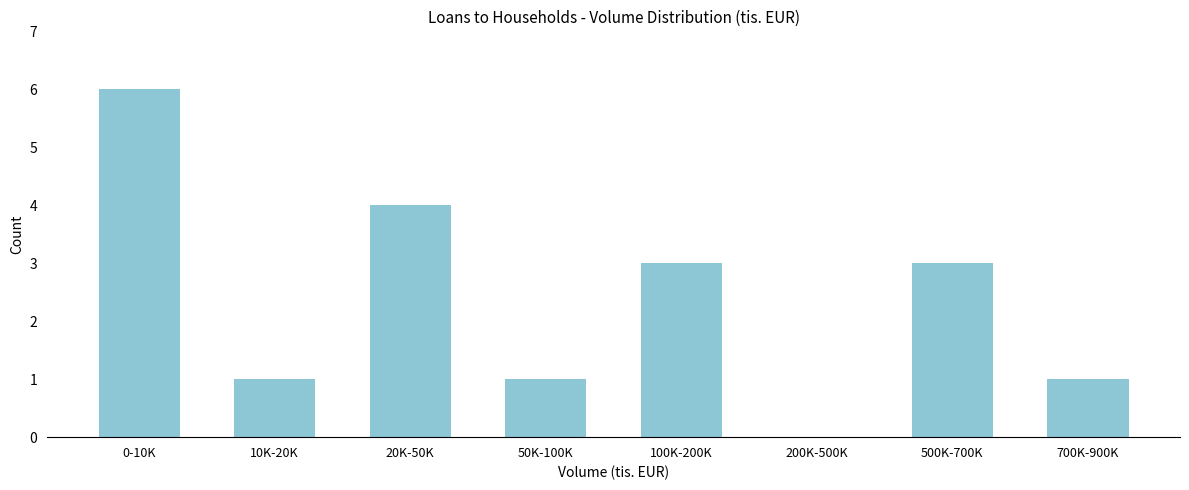

Reading right to left, list all the values displayed in this chart.

700K-900K=1	500K-700K=3	200K-500K=0	100K-200K=3	50K-100K=1	20K-50K=4	10K-20K=1	0-10K=6